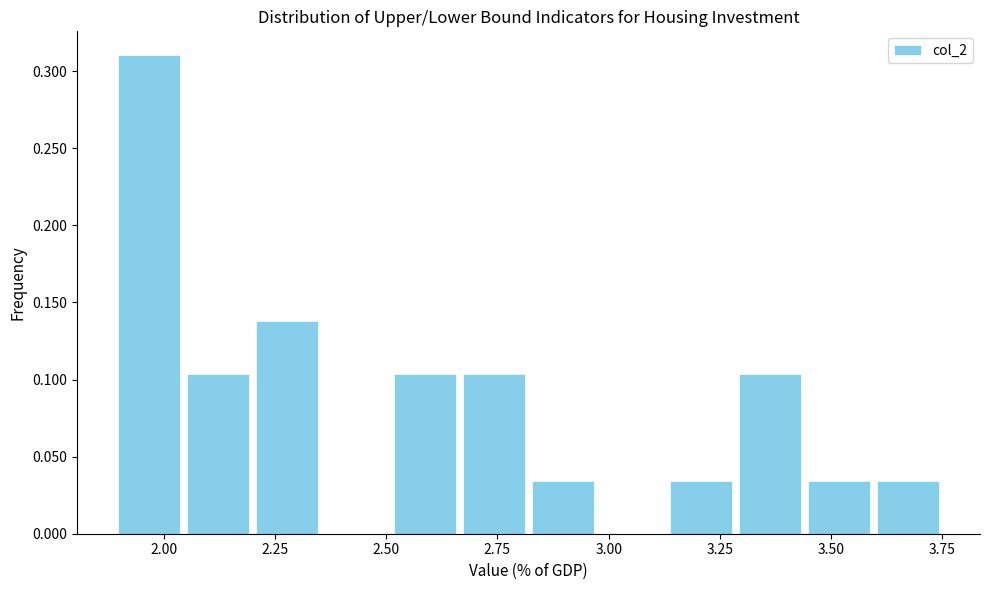

Around what value on the x-axis is the tallest bar? Give the approximate position of its centre, as read against the axis.

1.95